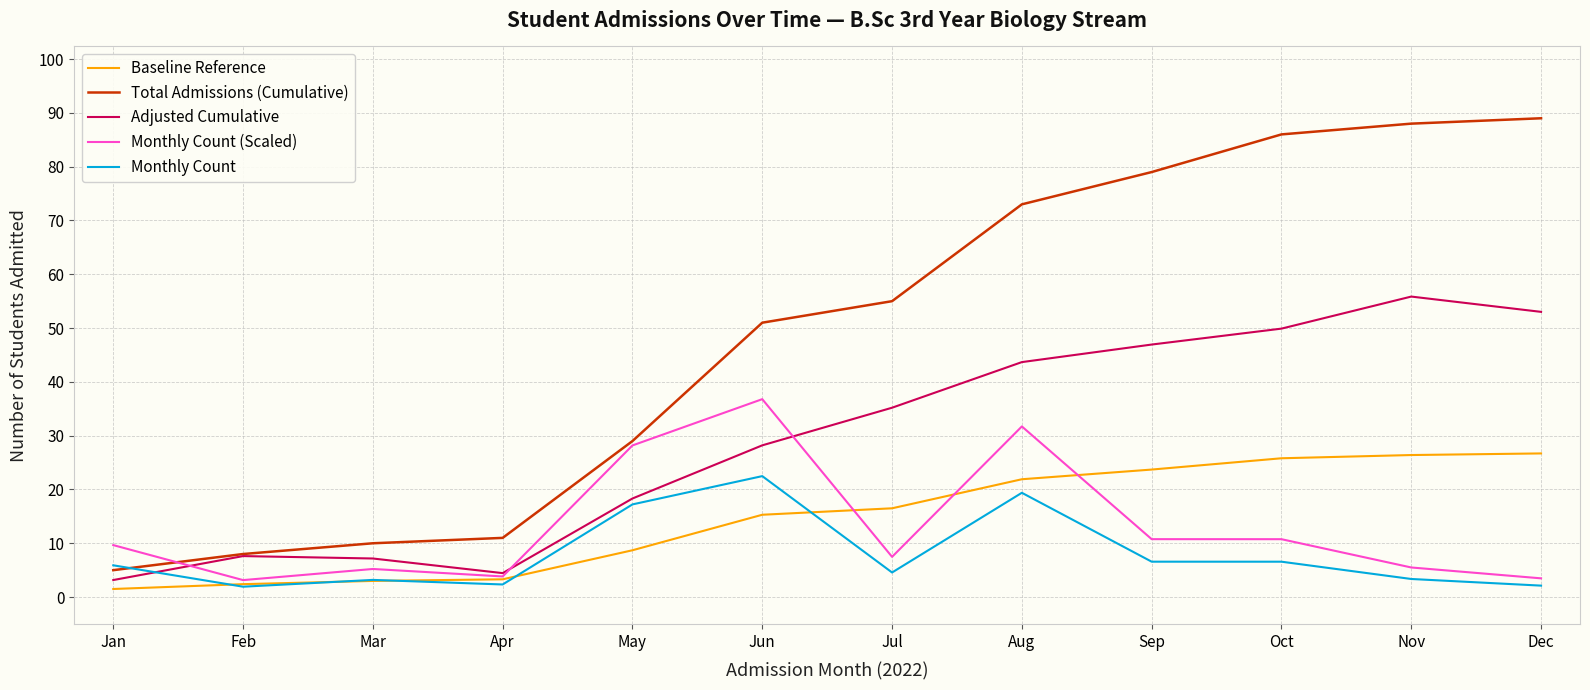

At how many categories does at least one series exceed 69?

5